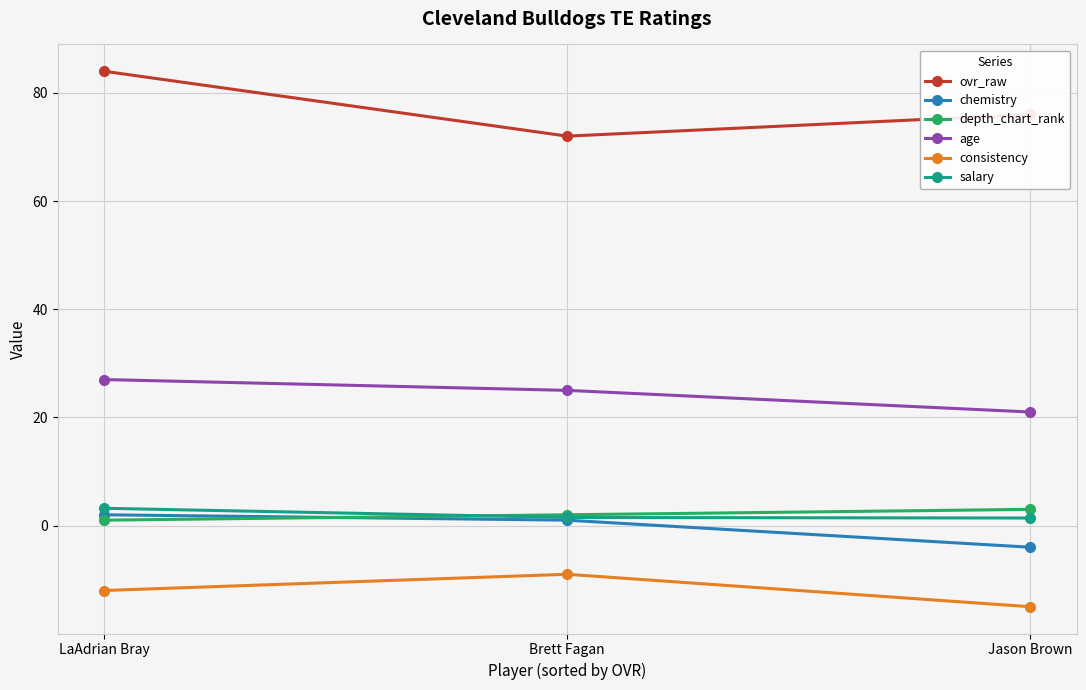

What is the average value of the age series?

24.3